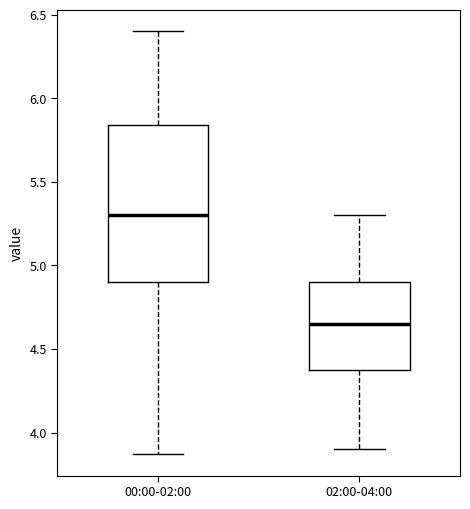

Which box is the tallest, from its lower edge to its upper edge?

00:00-02:00